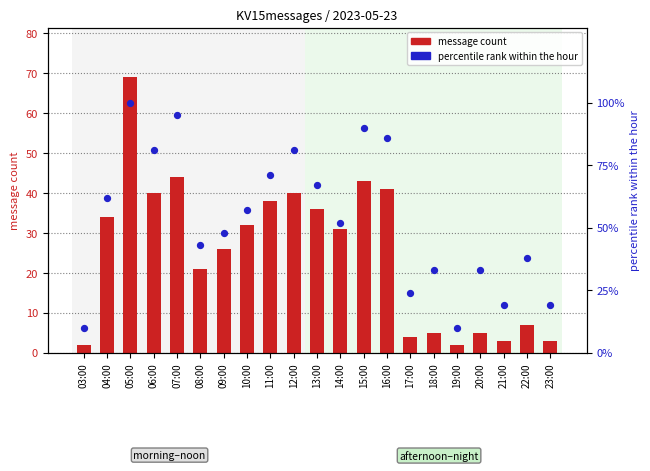

At which category is the sum across all series the highest?

05:00